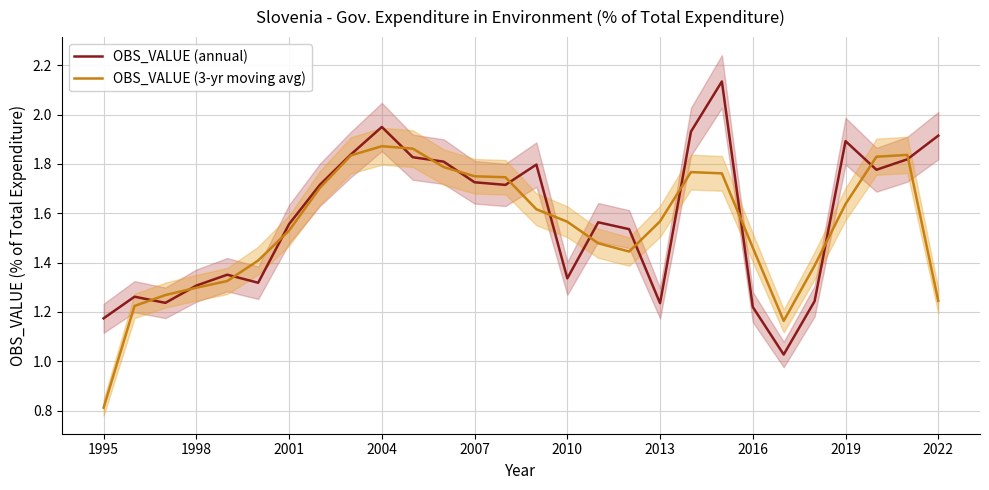

After their last crossing, which series has the higher values: OBS_VALUE (annual) or OBS_VALUE (3-yr moving avg)?

OBS_VALUE (annual)